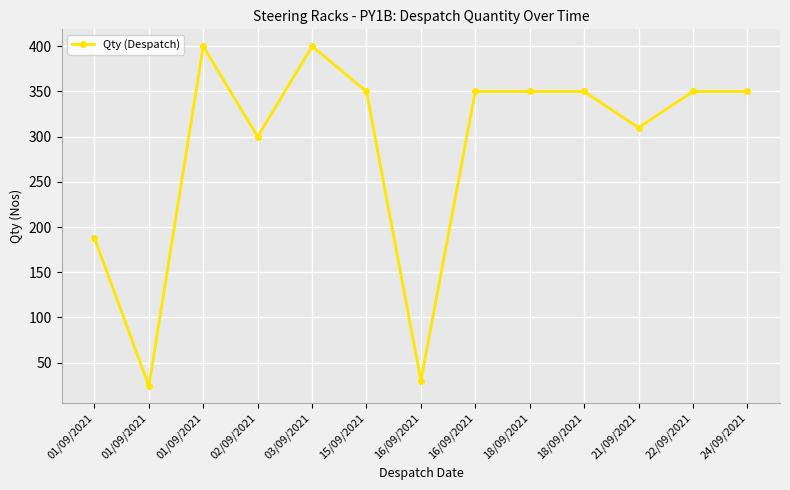

Rank the categories by value from highest to lowest.

01/09/2021, 03/09/2021, 15/09/2021, 16/09/2021, 18/09/2021, 18/09/2021, 22/09/2021, 24/09/2021, 21/09/2021, 02/09/2021, 01/09/2021, 16/09/2021, 01/09/2021